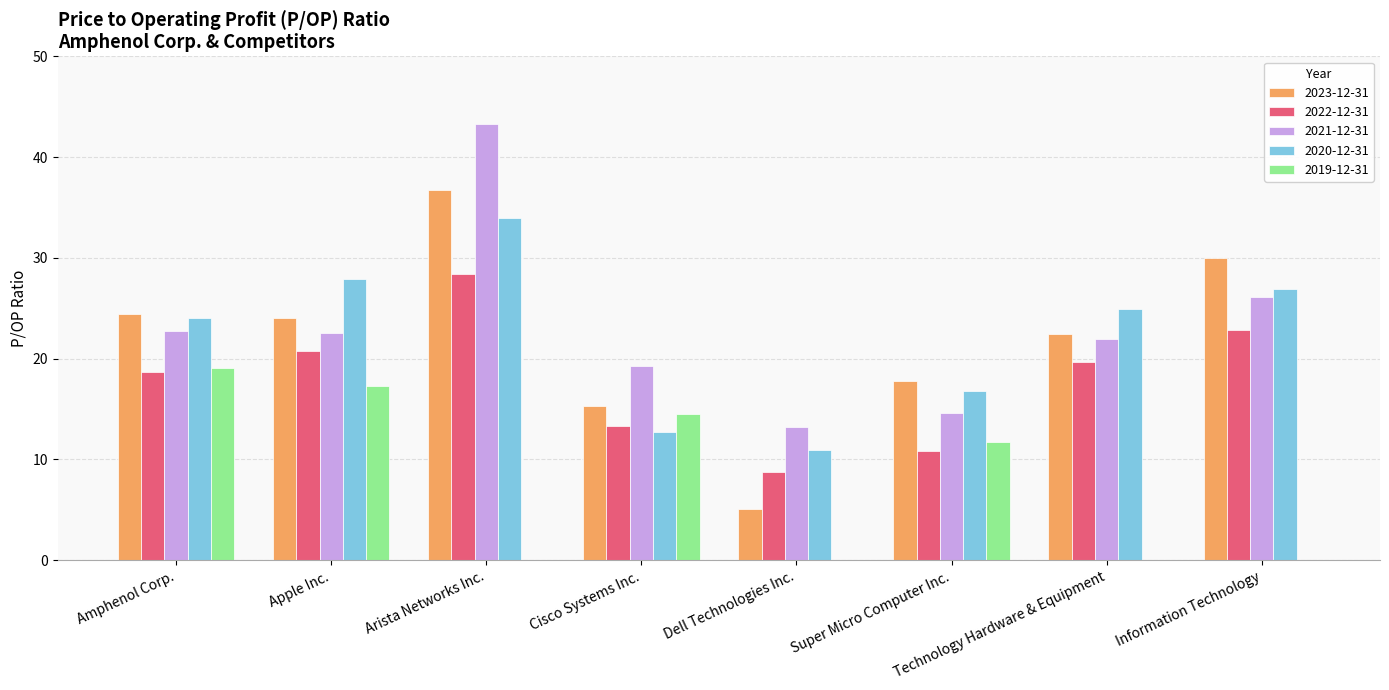

How many groups of bars are there?

8